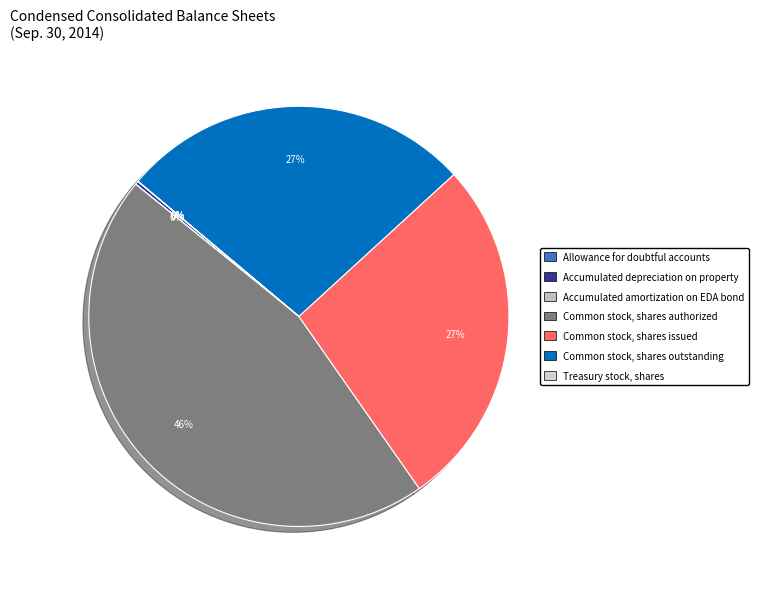

Does Accumulated amortization on EDA bond account for over 50% of the chart?

No